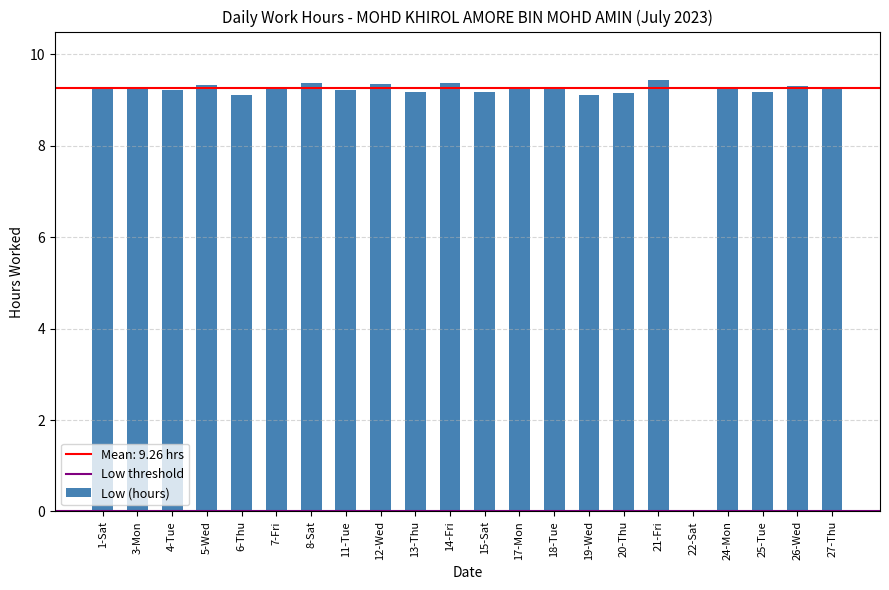

Is it true that the value at 13-Thu is 9.2?

True